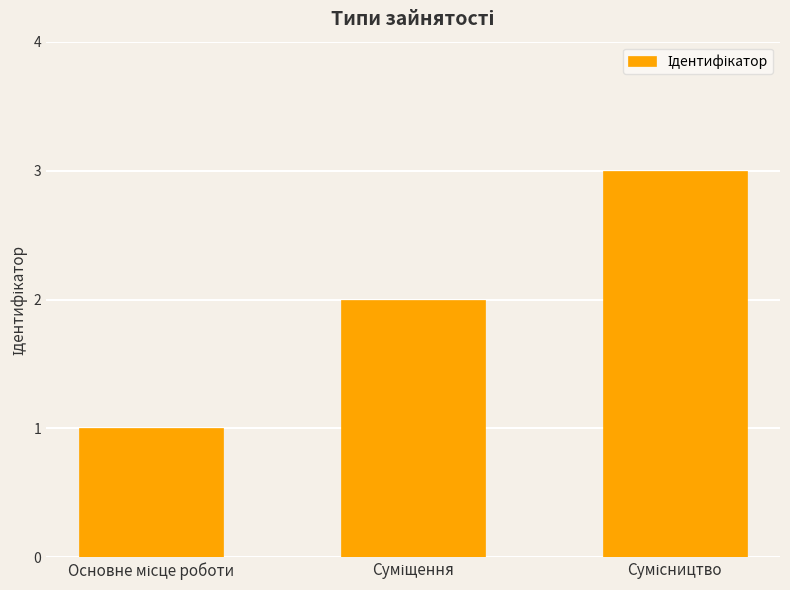

What is the sum of all values?

6